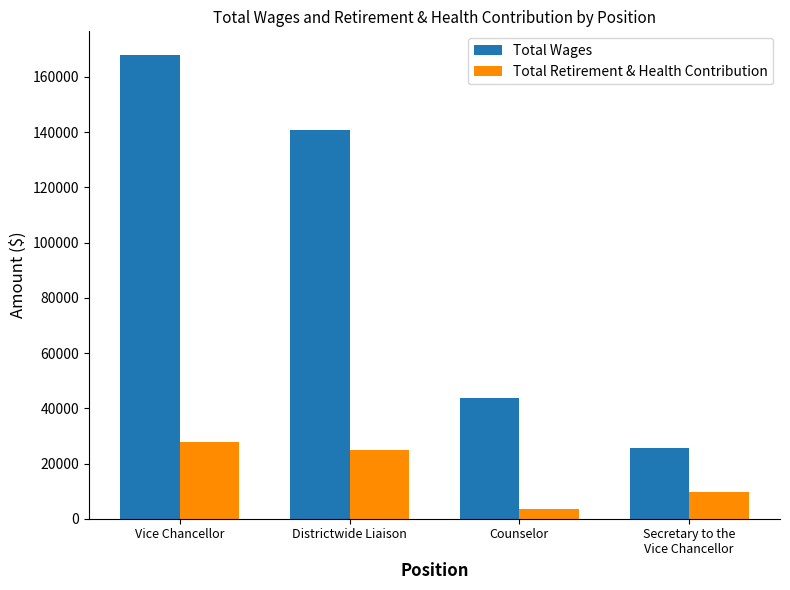

Reading left to right, list all the values displayed in this chart.

Total Wages: Vice Chancellor=168123	Districtwide Liaison=140723	Counselor=43807	Secretary to the
Vice Chancellor=25541
Total Retirement & Health Contribution: Vice Chancellor=27862	Districtwide Liaison=25053	Counselor=3614	Secretary to the
Vice Chancellor=9633